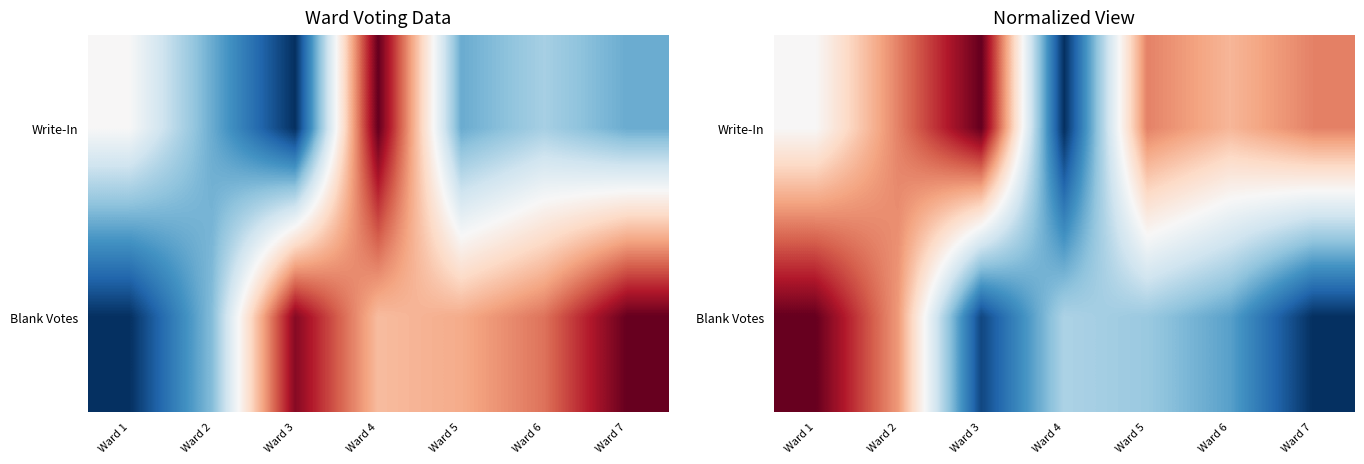

What is the difference between the maximum and minimum values in the Blank Votes series?

1.0